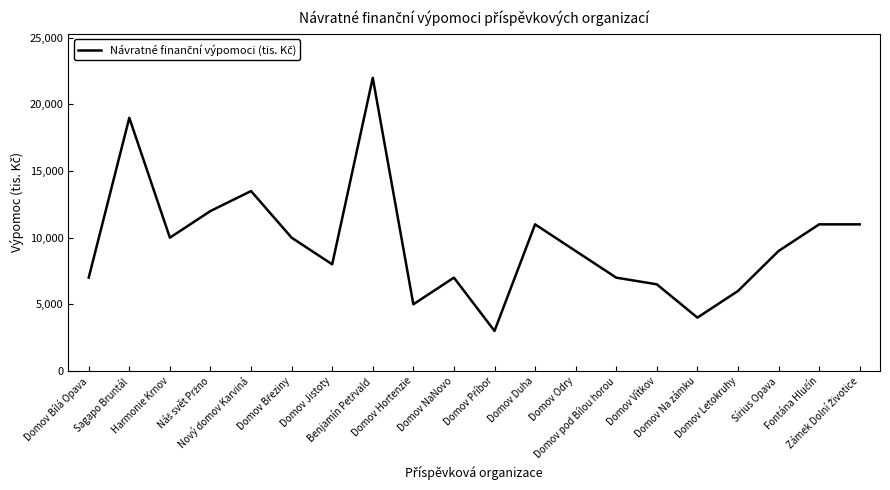

What is the smallest value displayed?

3000